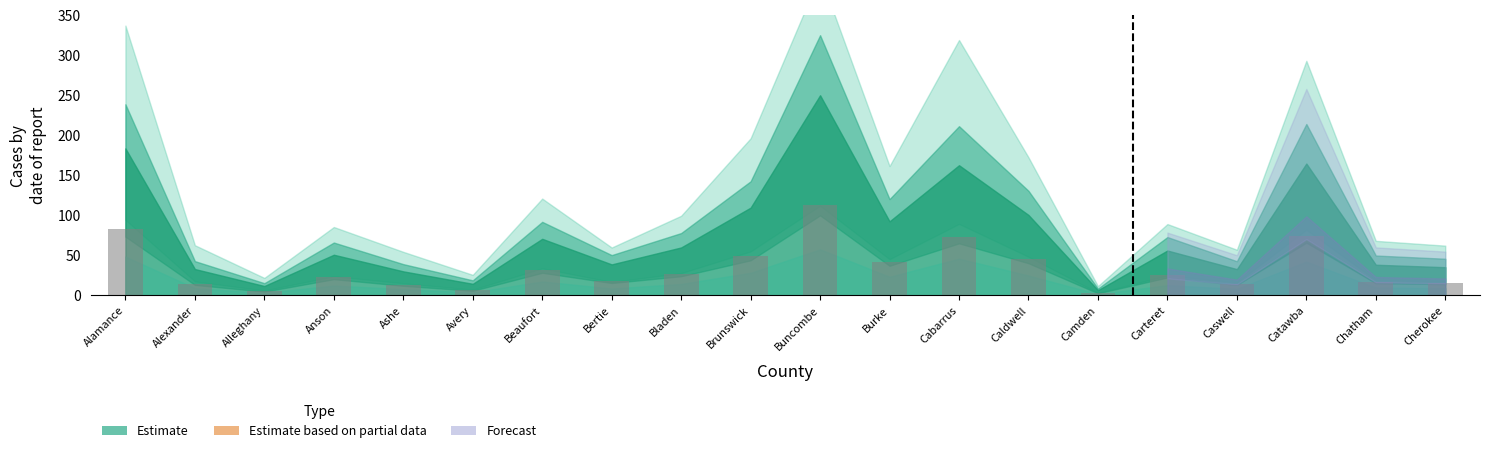

What is the label of the 2nd bar from the left?

Alexander